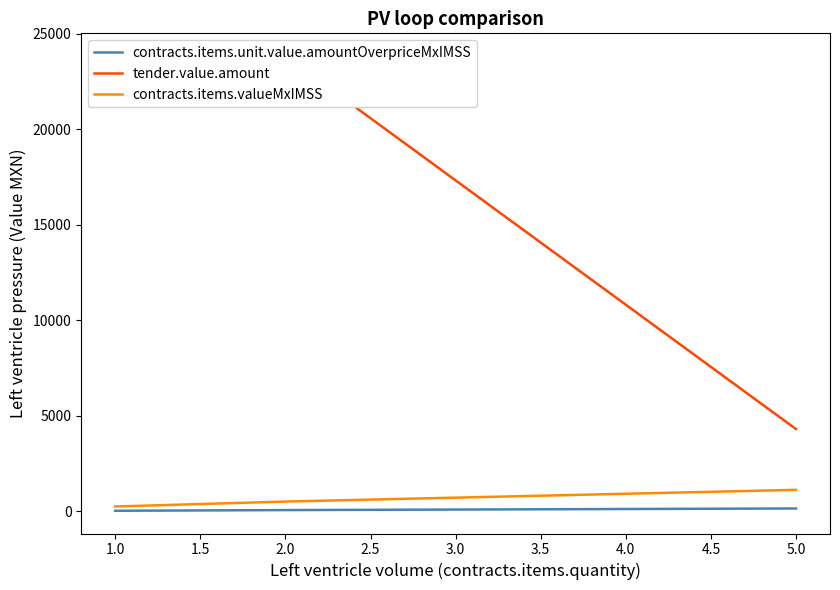

Is the value of contracts.items.valueMxIMSS at 5.0 greater than the value of contracts.items.unit.value.amountOverpriceMxIMSS at 5.0?

Yes